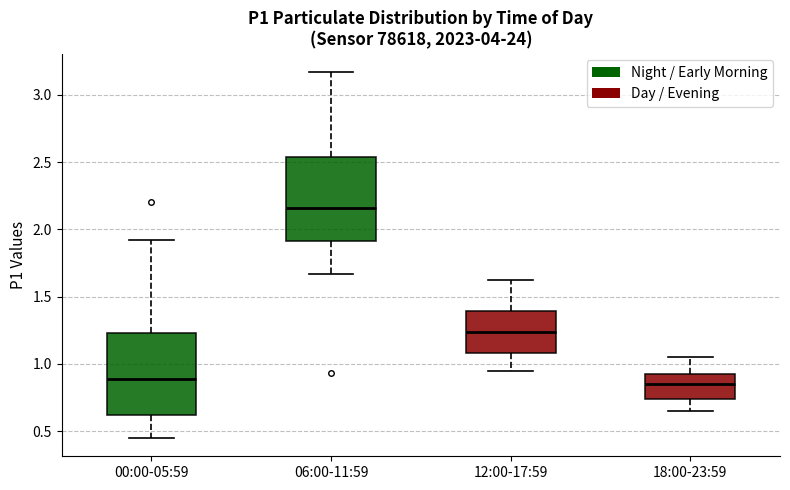

Reading left to right, transcribe this box plot: for each box, give where its median line is, the range the box spans, and where its two whiskers end, as read against the y-axis. The values are not printed on the chart, so give them approximately, as read against the axis.

00:00-05:59: median 0.90, box 0.60 to 1.25, whiskers 0.45 to 1.90
06:00-11:59: median 2.15, box 1.90 to 2.55, whiskers 1.65 to 3.15
12:00-17:59: median 1.25, box 1.10 to 1.40, whiskers 0.95 to 1.60
18:00-23:59: median 0.85, box 0.75 to 0.95, whiskers 0.65 to 1.05